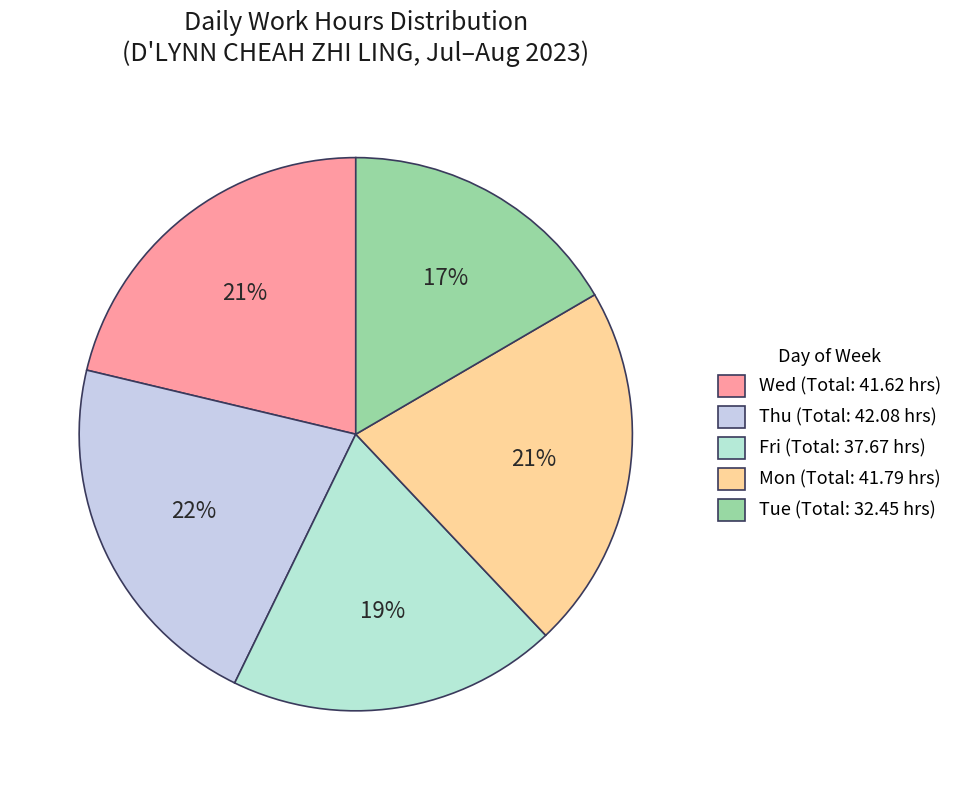

Count the number of slices in the pie.

5